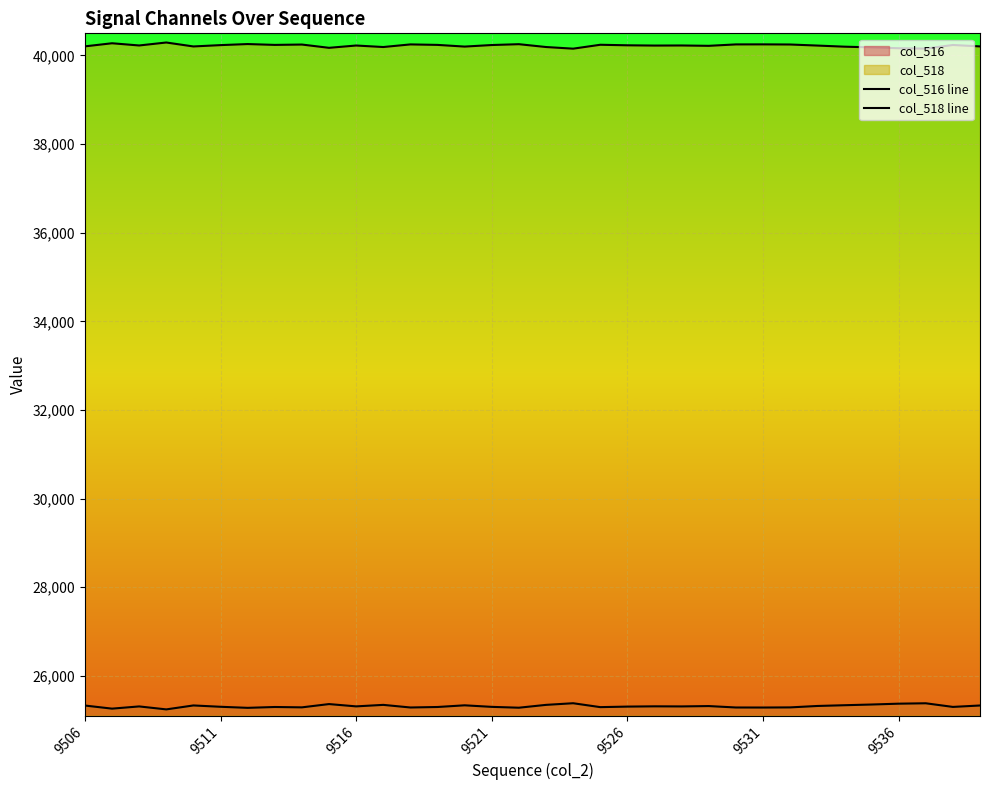

How many data points in col_518 line are less than 40226?

16